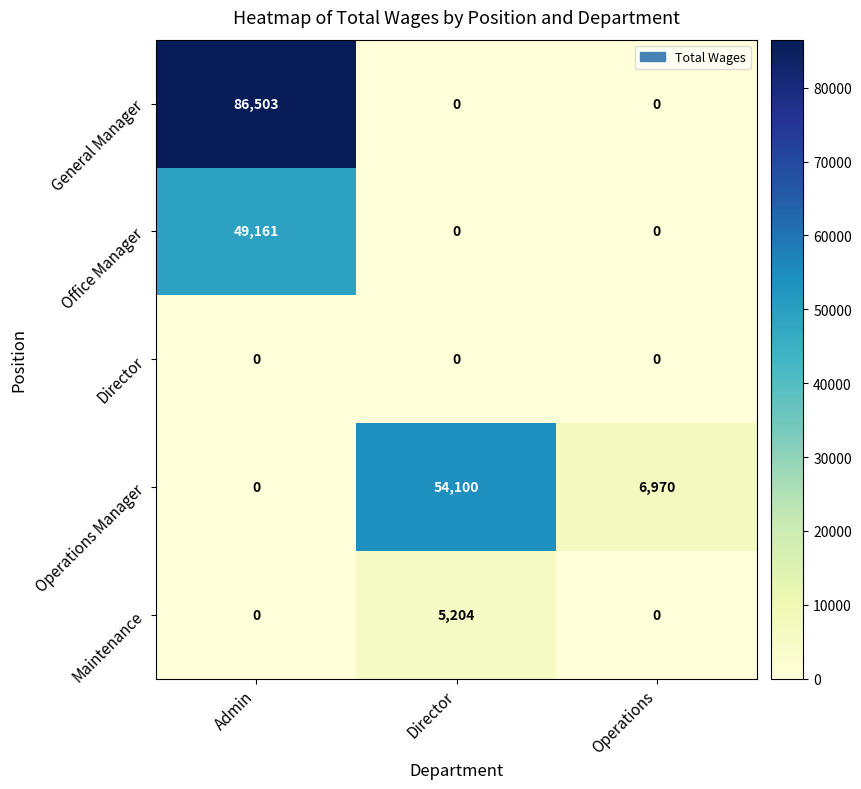

Read the Operations Manager value at Director, to the nearest 10.

54100